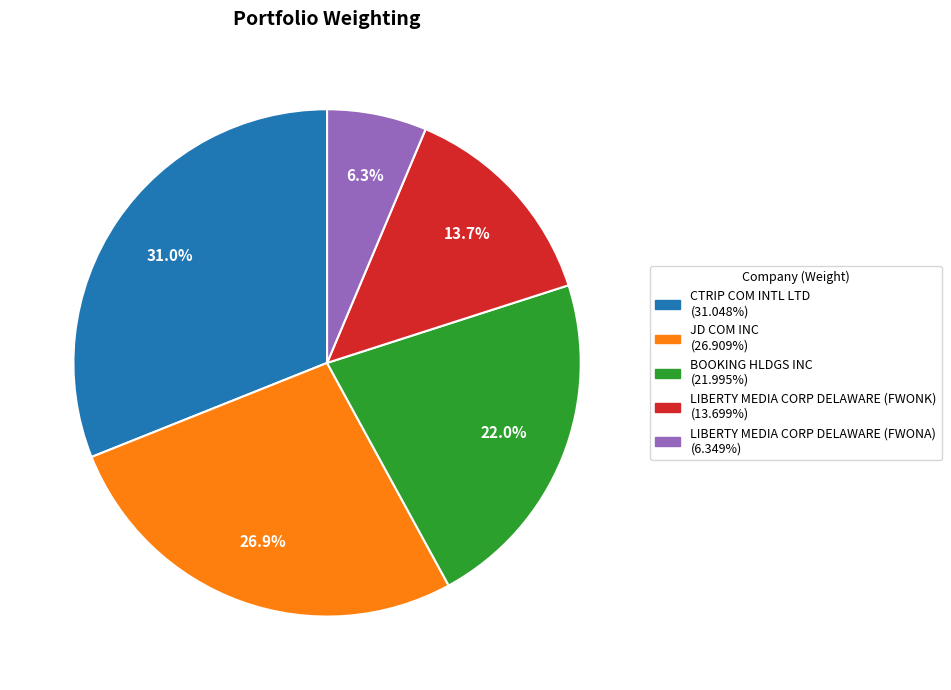

Which category has the biggest portion of the pie?

CTRIP COM INTL LTD